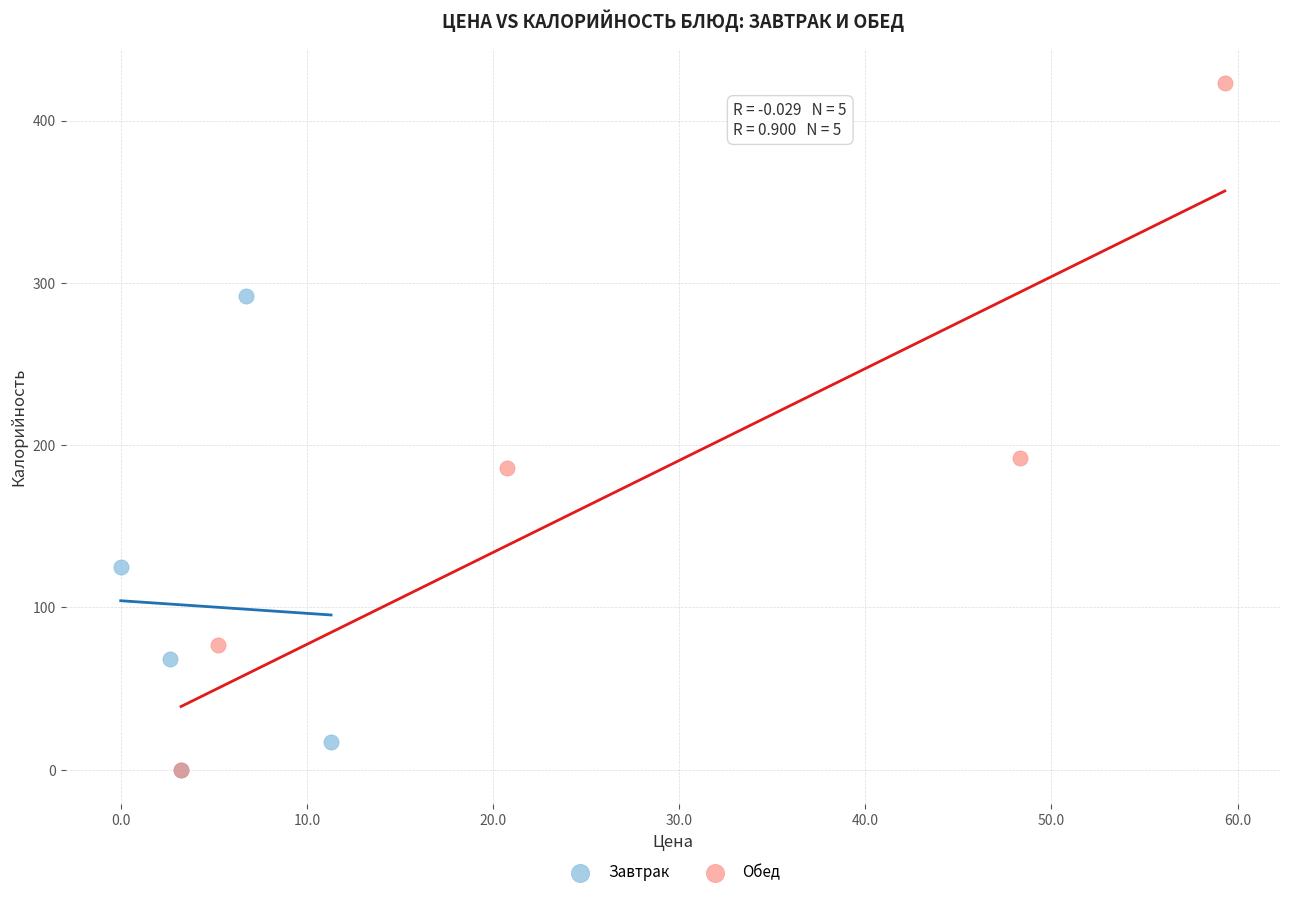

Which series has the largest Y range (max minus min)?

Обед